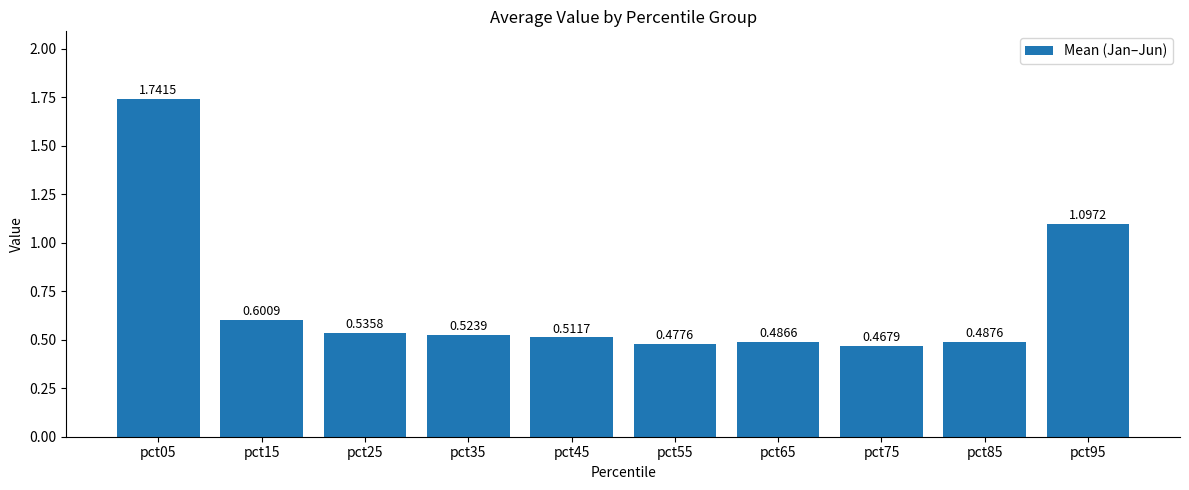

List the labels in order of value, largest first.

pct05, pct95, pct15, pct25, pct35, pct45, pct85, pct65, pct55, pct75